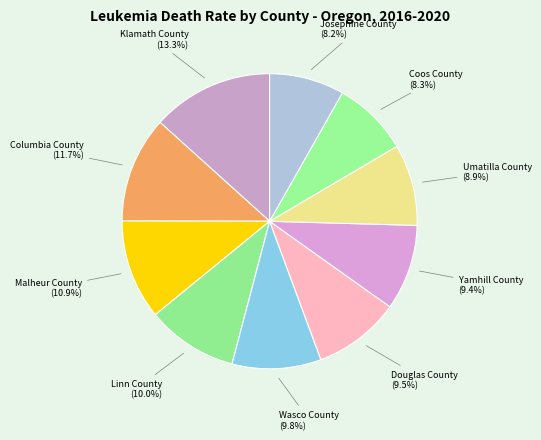

Rank the categories by value from highest to lowest.

Klamath County, Columbia County, Malheur County, Linn County, Wasco County, Douglas County, Yamhill County, Umatilla County, Coos County, Josephine County